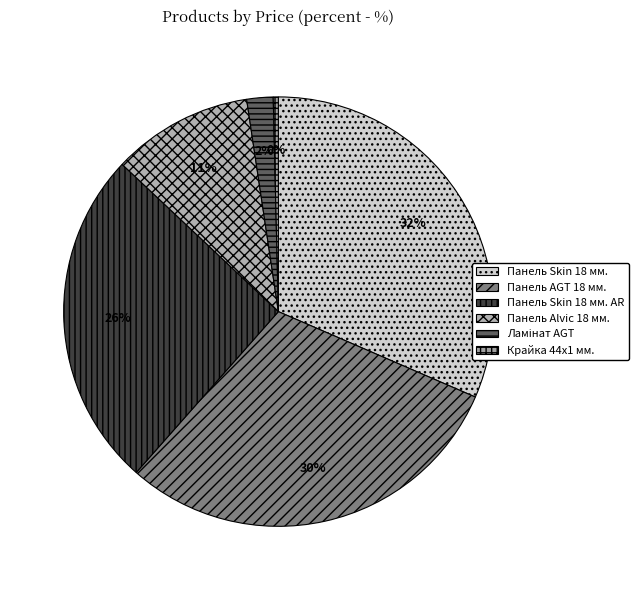

Rank the categories by value from highest to lowest.

Панель Skin 18 мм., Панель AGT 18 мм., Панель Skin 18 мм. AR, Панель Alvic 18 мм., Ламінат AGT, Крайка 44x1 мм.